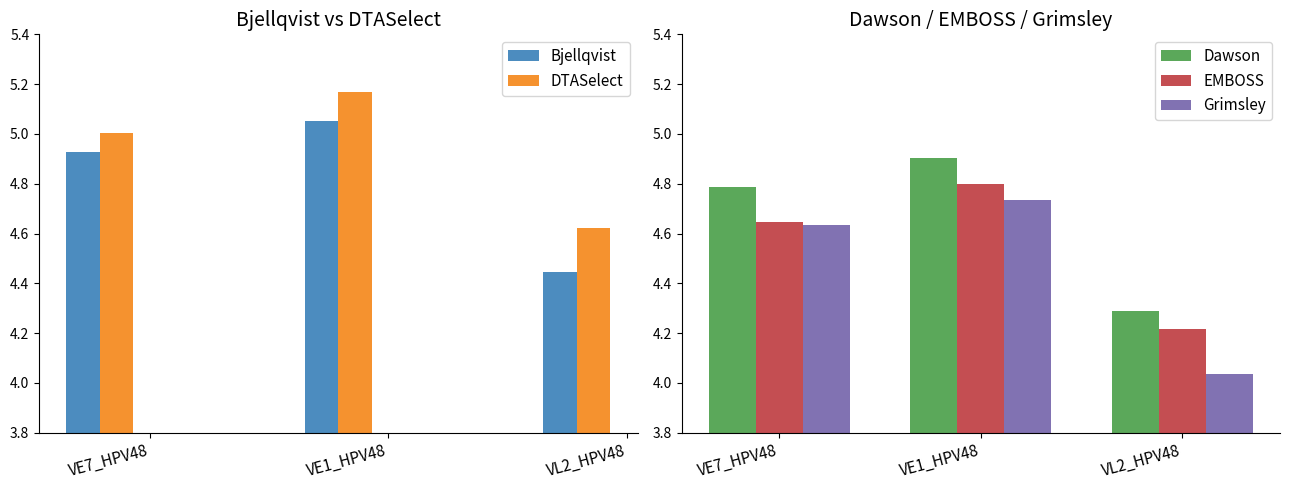

What position from the left is VL2_HPV48?

3